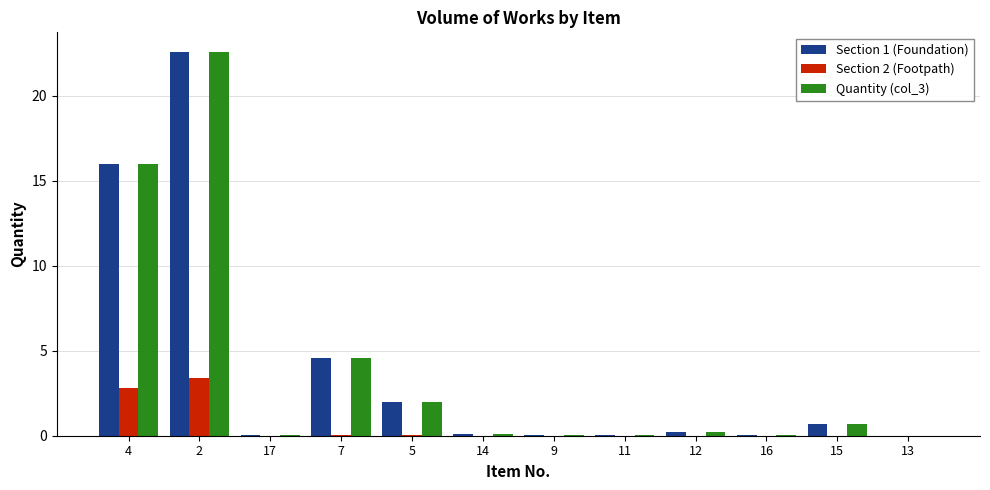

Does the chart contain stacked bars?

No